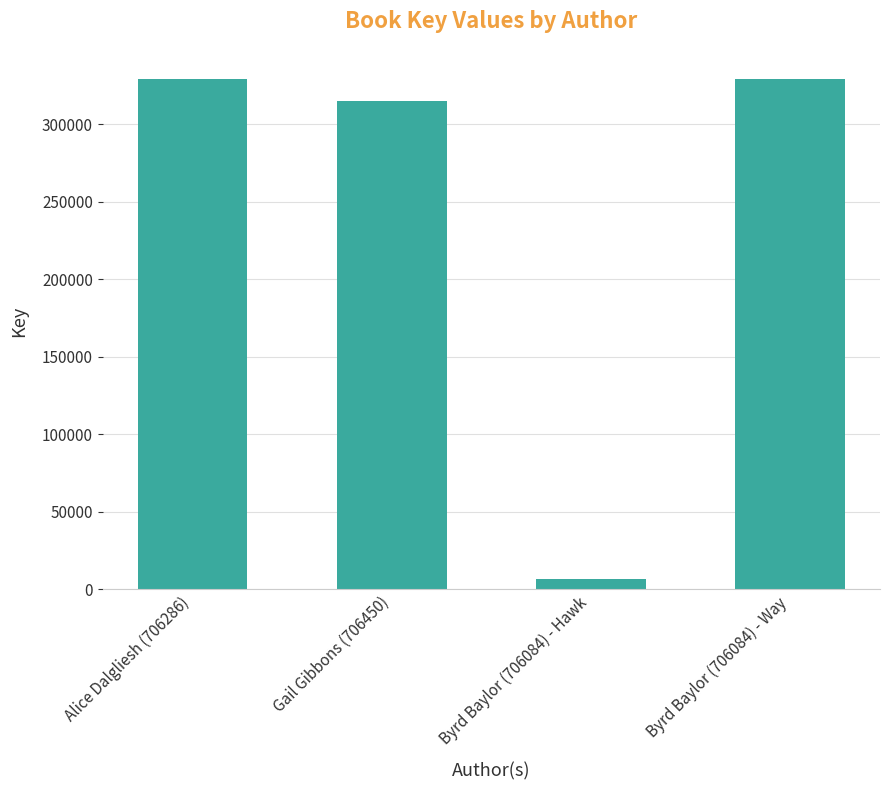

What is the label of the 3rd bar from the right?

Gail Gibbons (706450)